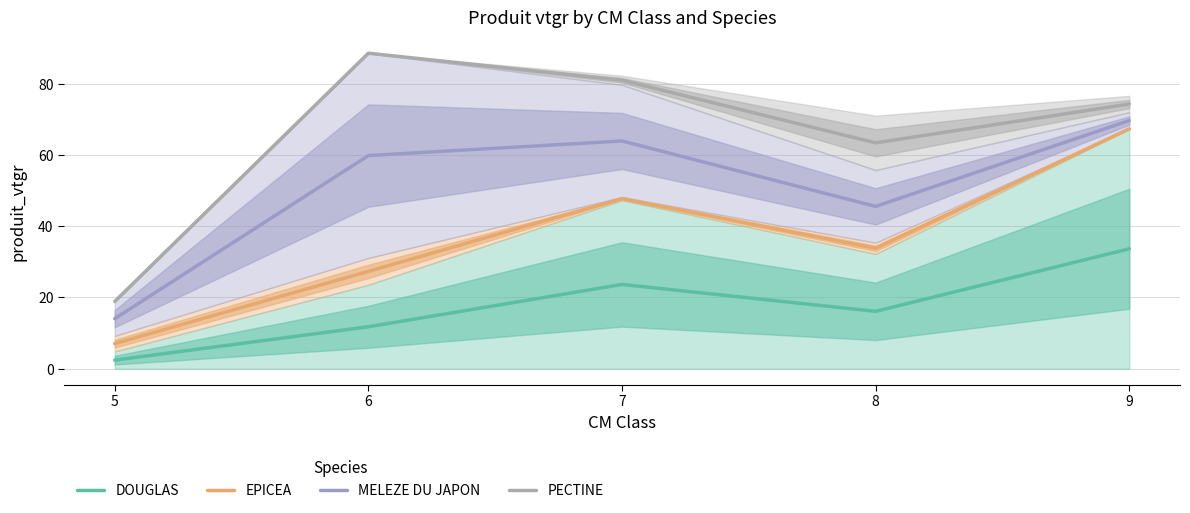

What is the difference between the highest and lowest values at 6?

76.8